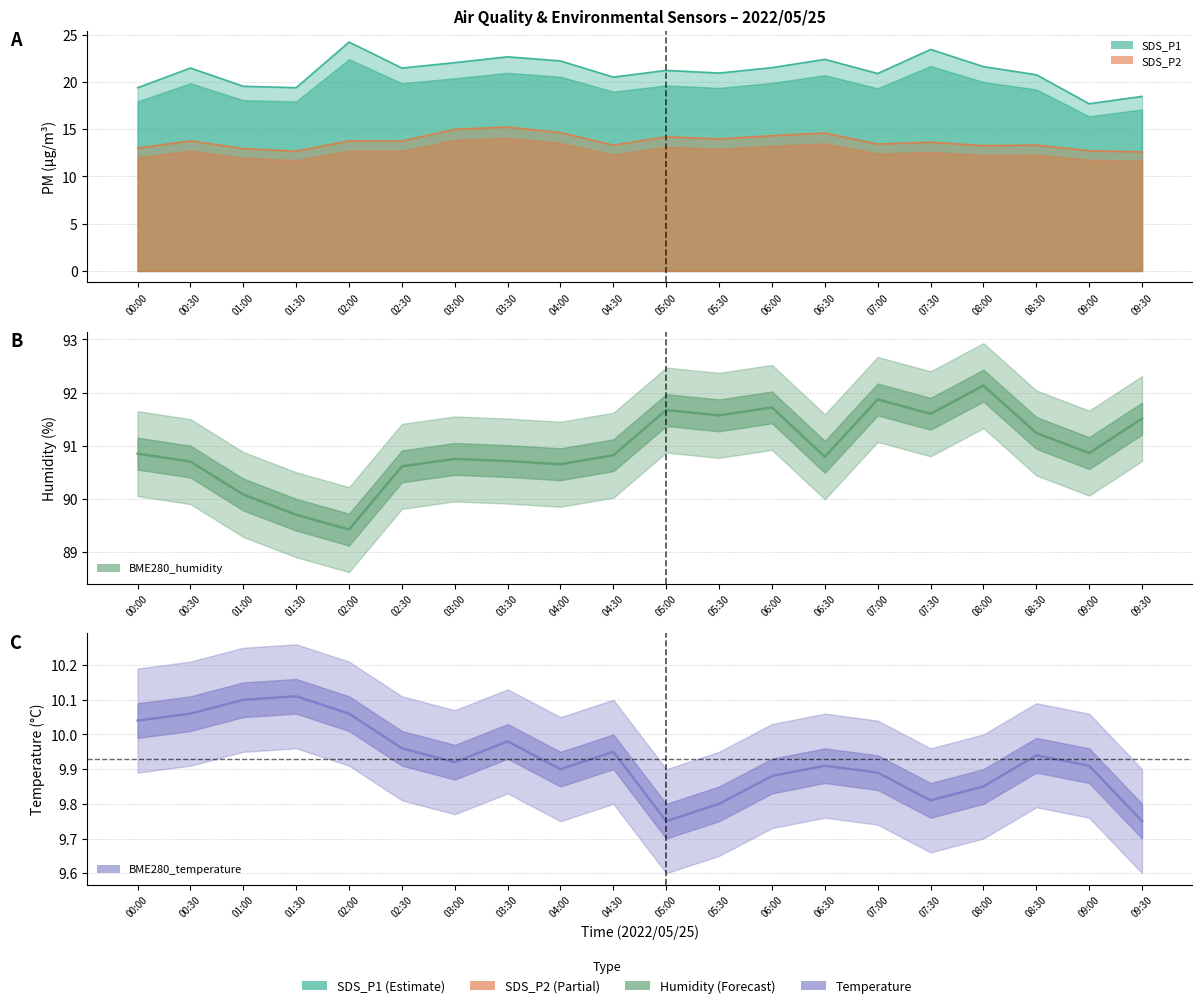

The value of BME280_temperature at 04:00 is 5.1. True or false?

False